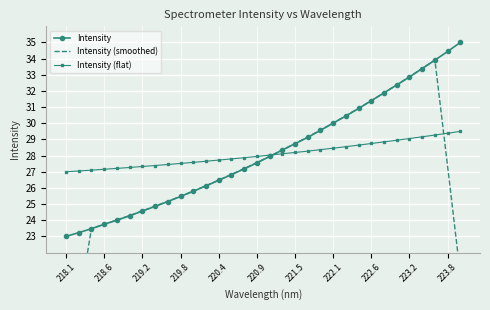

Which category has the lowest value in the Intensity (smoothed) series?

218.1